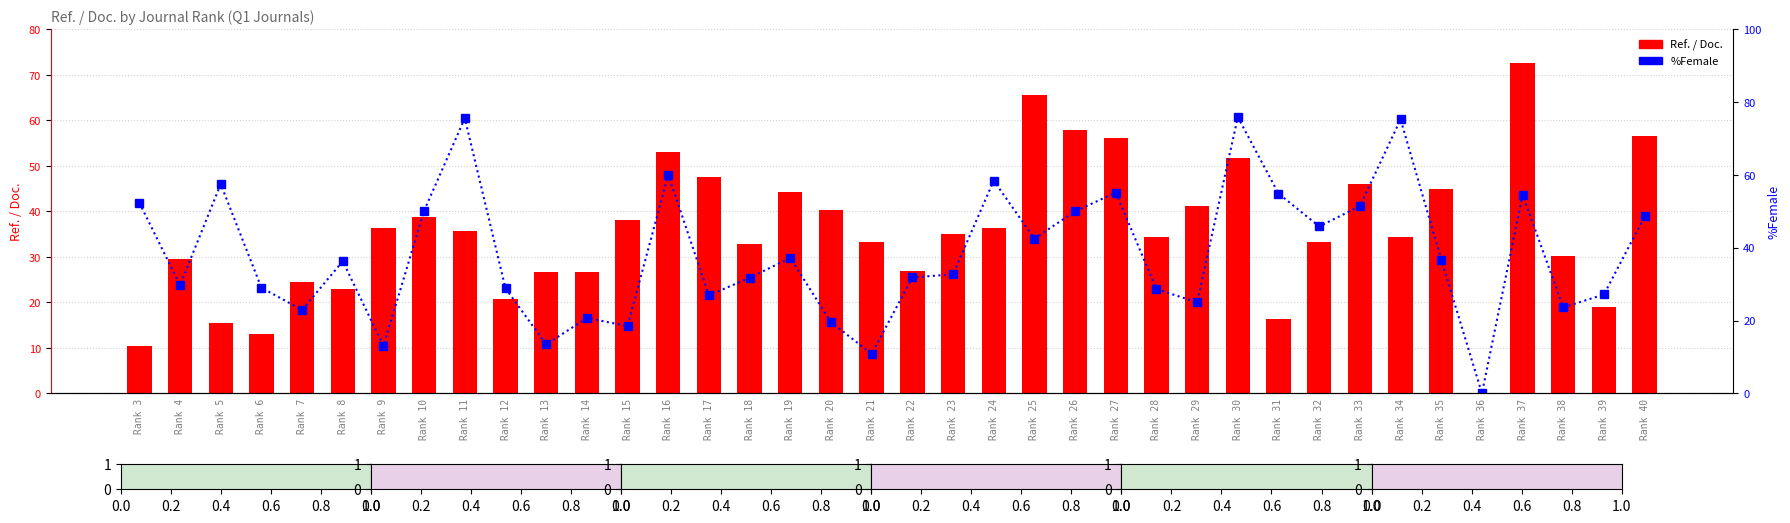

What is the approximate value of %Female at Rank 33?

51.4